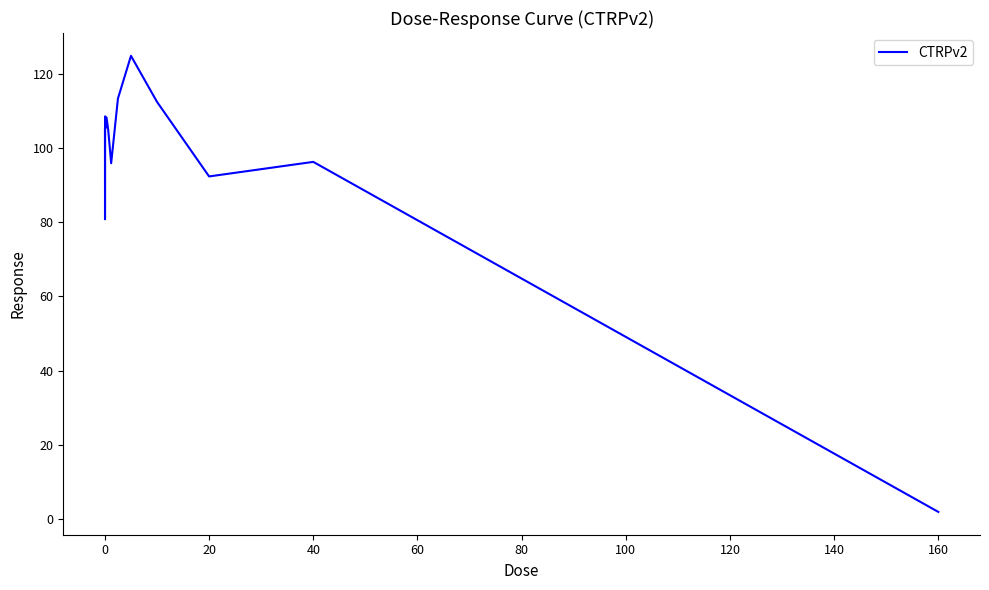

What is the maximum value shown in the chart?

124.8